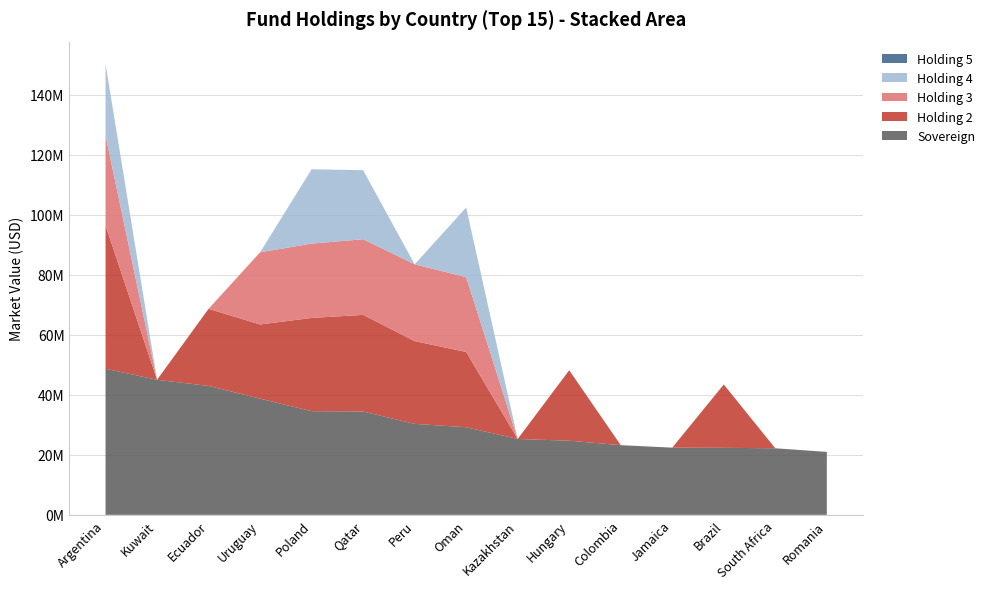

Reading left to right, what are all the values shown in this chart?

Sovereign: Argentina=48696614.0	Kuwait=45033335.6	Ecuador=42979583.9	Uruguay=38740239.1	Poland=34558009.6	Qatar=34445950.6	Peru=30330217.8	Oman=29200642.0	Kazakhstan=25289518.1	Hungary=24718240.6	Colombia=23231982.6	Jamaica=22401717.5	Brazil=22344407.5	South Africa=22191285.0	Romania=20984988.7
Holding 2: Argentina=47812928.8	Kuwait=0.0	Ecuador=25706715.9	Uruguay=24730466.0	Poland=31100267.5	Qatar=32224100.2	Peru=27589794.4	Oman=25101625.1	Kazakhstan=0.0	Hungary=23491034.7	Colombia=0.0	Jamaica=0.0	Brazil=21118449.2	South Africa=0.0	Romania=0.0
Holding 3: Argentina=29908861.7	Kuwait=0.0	Ecuador=0.0	Uruguay=24065212.1	Poland=24784582.7	Qatar=25228261.5	Peru=25614720.0	Oman=24962161.2	Kazakhstan=0.0	Hungary=0.0	Colombia=0.0	Jamaica=0.0	Brazil=0.0	South Africa=0.0	Romania=0.0
Holding 4: Argentina=23858047.4	Kuwait=0.0	Ecuador=0.0	Uruguay=0.0	Poland=24779862.2	Qatar=23021135.1	Peru=0.0	Oman=23212707.0	Kazakhstan=0.0	Hungary=0.0	Colombia=0.0	Jamaica=0.0	Brazil=0.0	South Africa=0.0	Romania=0.0
Holding 5: Argentina=0.0	Kuwait=0.0	Ecuador=0.0	Uruguay=0.0	Poland=0.0	Qatar=0.0	Peru=0.0	Oman=0.0	Kazakhstan=0.0	Hungary=0.0	Colombia=0.0	Jamaica=0.0	Brazil=0.0	South Africa=0.0	Romania=0.0